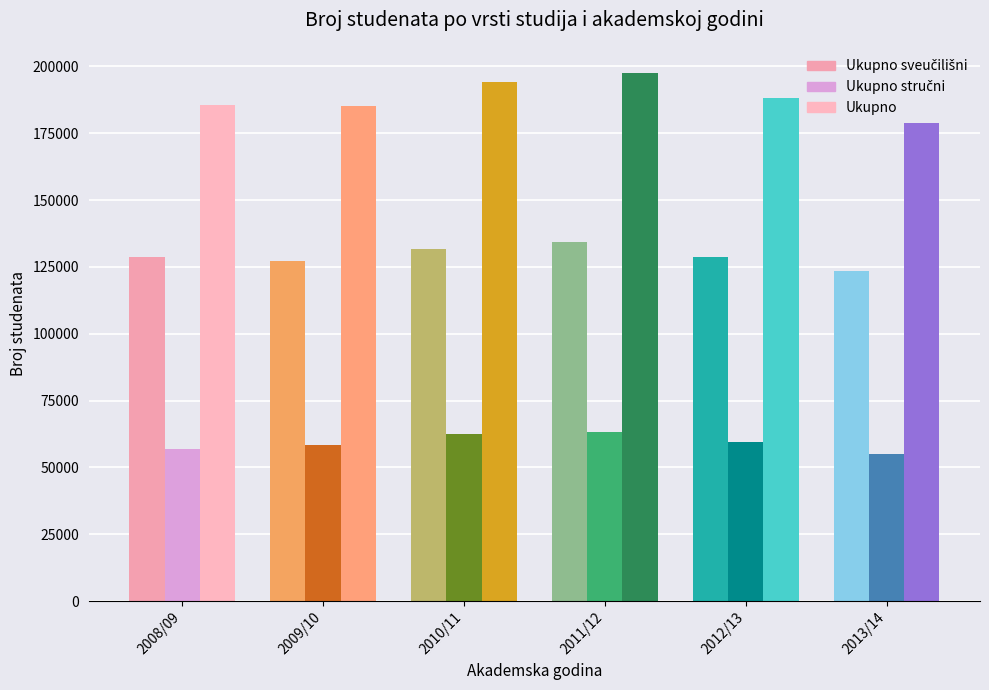

What is the highest value of the Ukupno stručni series?

63240